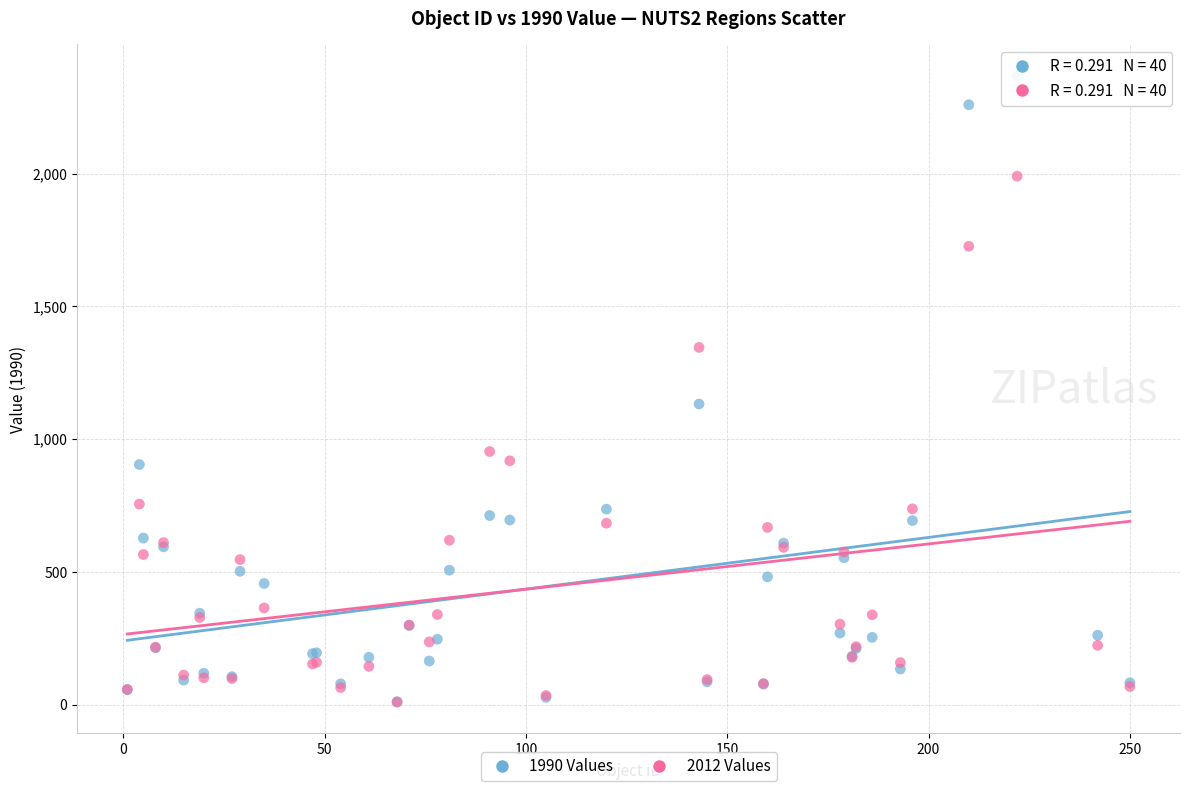

Which series has the largest Y range (max minus min)?

1990 Values